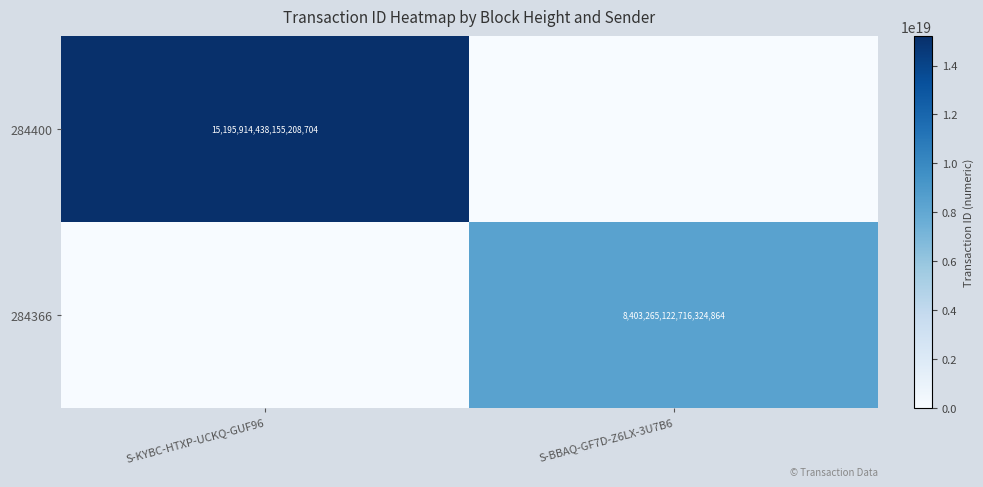

Is it true that 284400 equals 15195914438155208704 at S-KYBC-HTXP-UCKQ-GUF96?

True